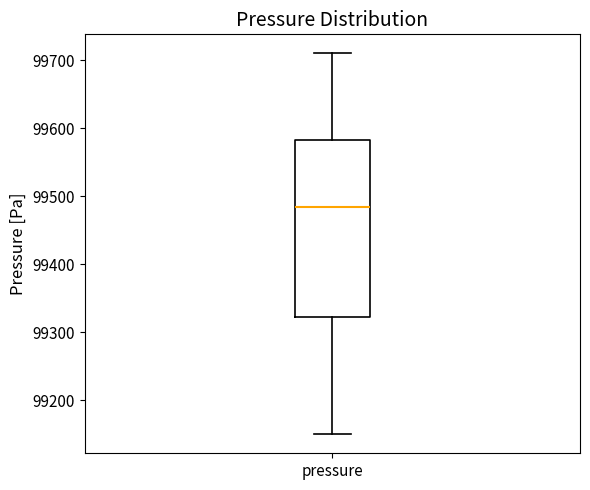

Read this box plot against the y-axis: the position of the median line, the range covered by the box, and the ends of both whiskers. The values are not printed on the chart, so give them approximately, as read against the axis.

median 99480, box 99320 to 99580, whiskers 99150 to 99710